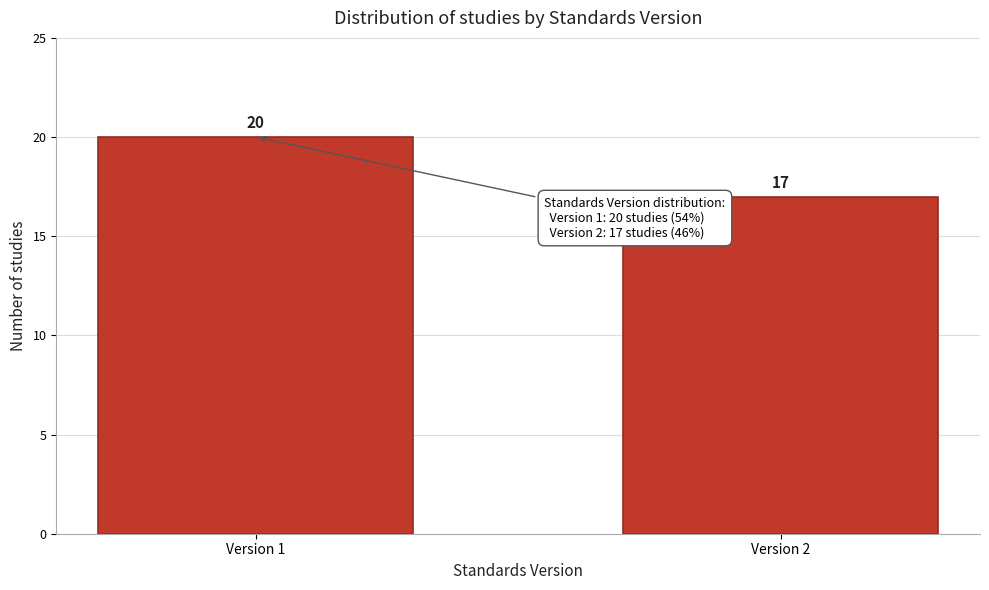

Reading left to right, transcribe all the data shown in this chart.

Version 1=20	Version 2=17